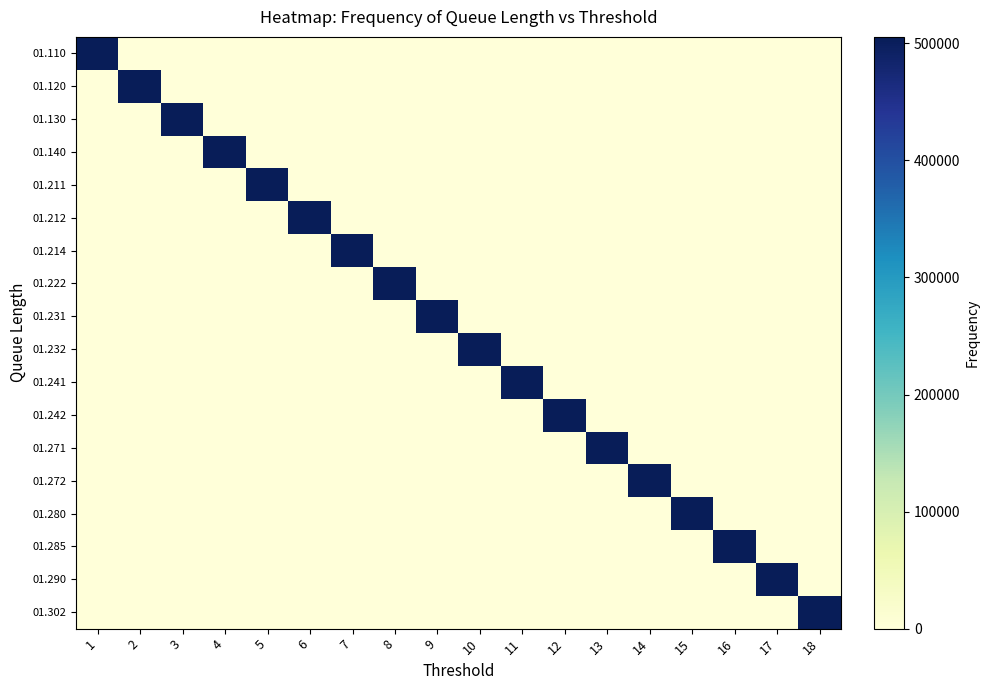

List the series in order of their peak value, lowest first.

01.110, 01.120, 01.130, 01.140, 01.211, 01.212, 01.214, 01.222, 01.231, 01.232, 01.241, 01.242, 01.271, 01.272, 01.280, 01.285, 01.290, 01.302